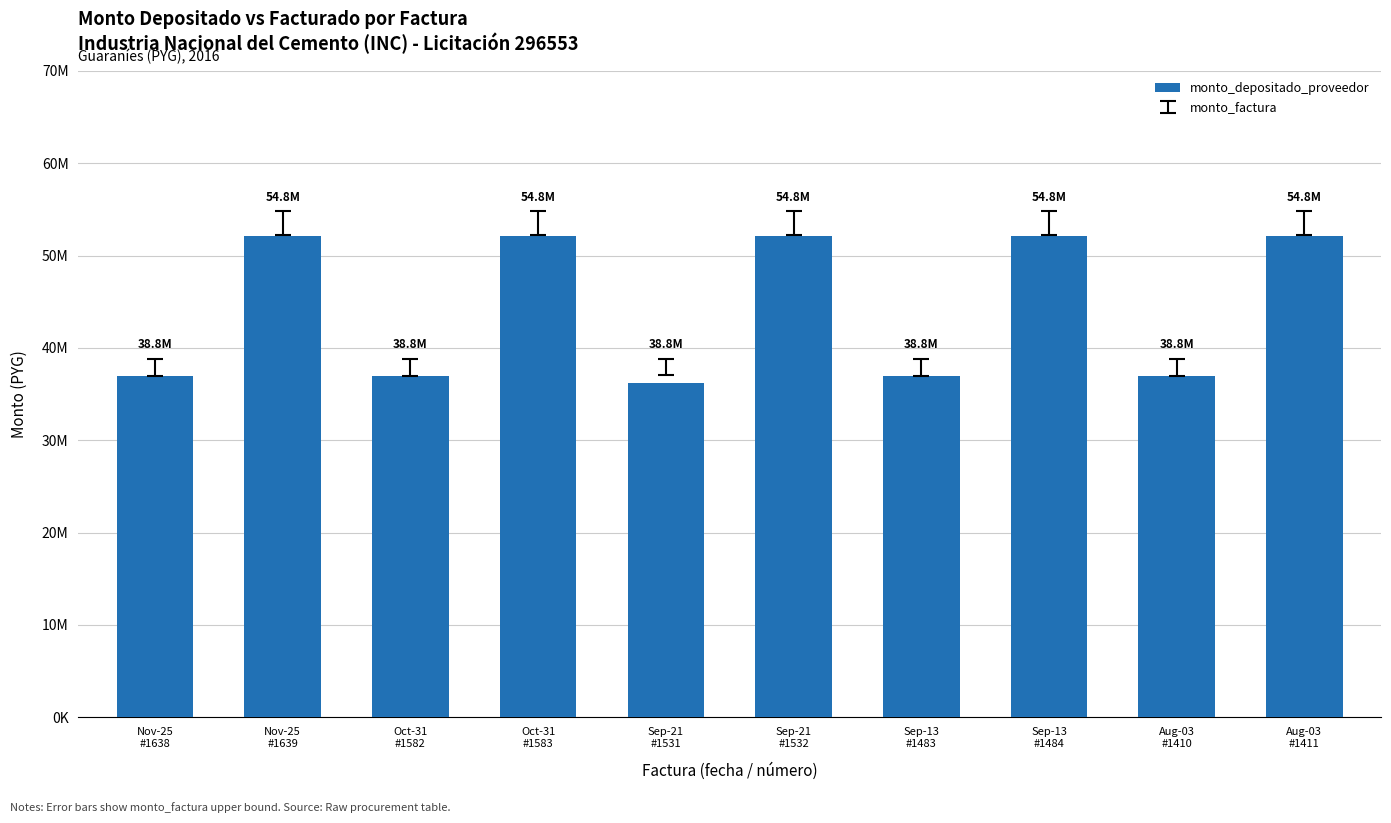

What is the smallest value displayed?

36226377